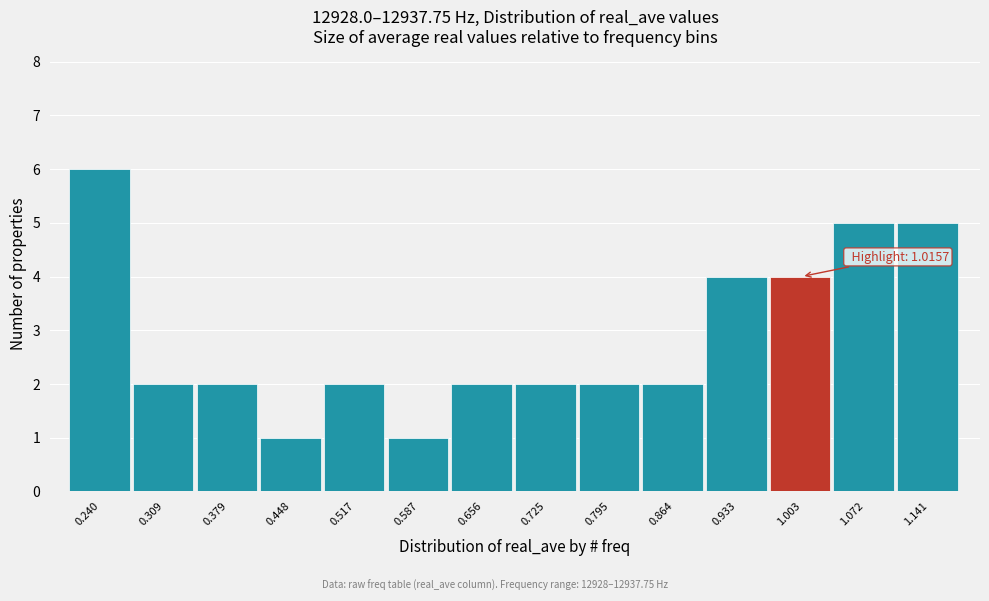

Reading left to right, what are all the values shown in this chart?

6	2	2	1	2	1	2	2	2	2	4	4	5	5